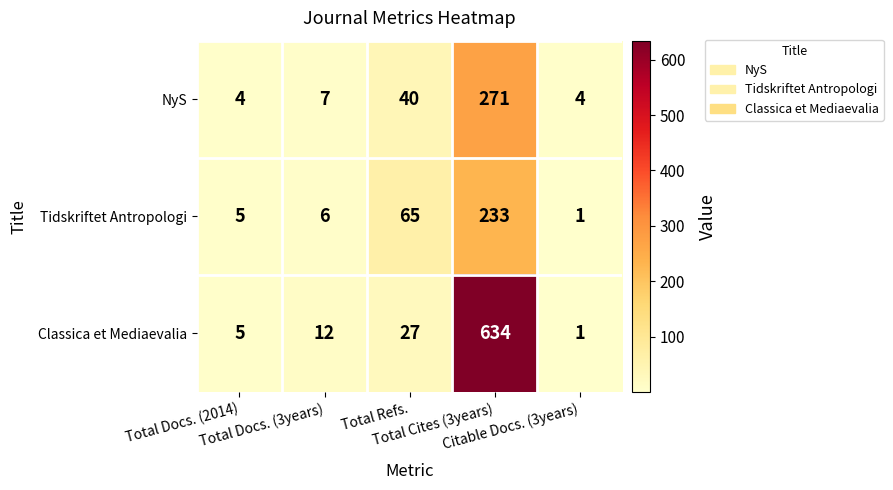

At which category is the sum across all series the highest?

Total Cites (3years)